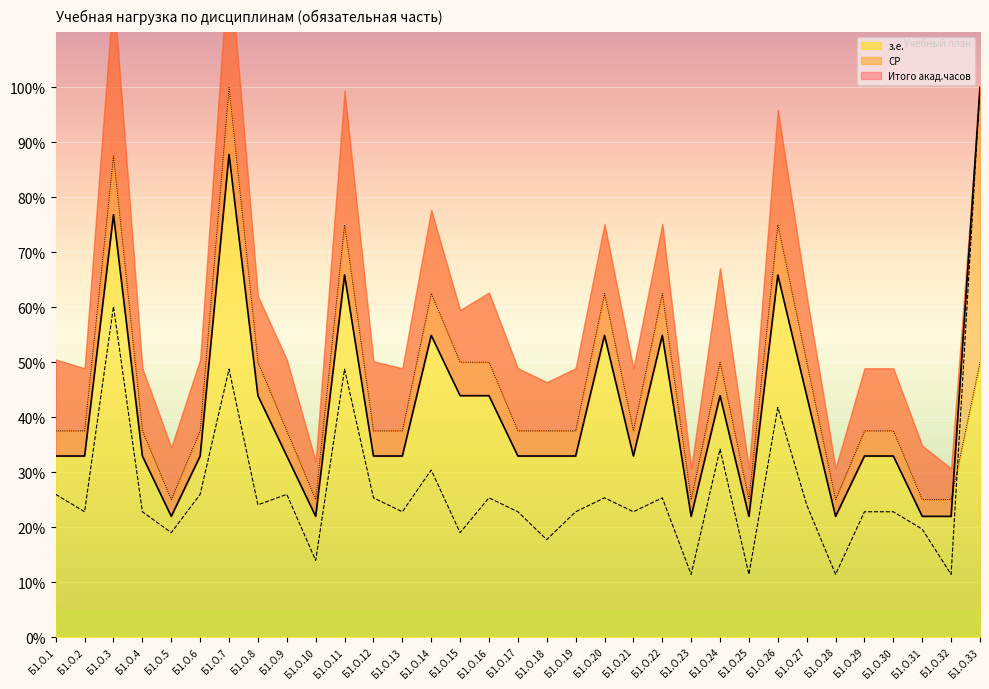

The Итого акад.часов series shows 43.9 at Б1.О.27. True or false?

True